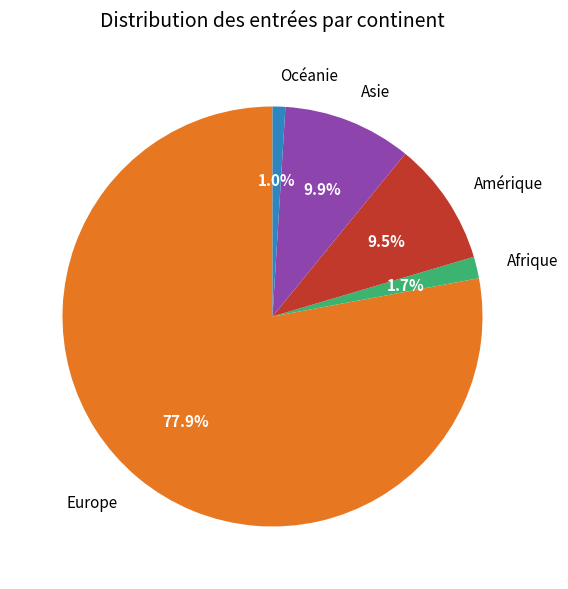

What is the total percentage of Afrique and Europe?

79.6%